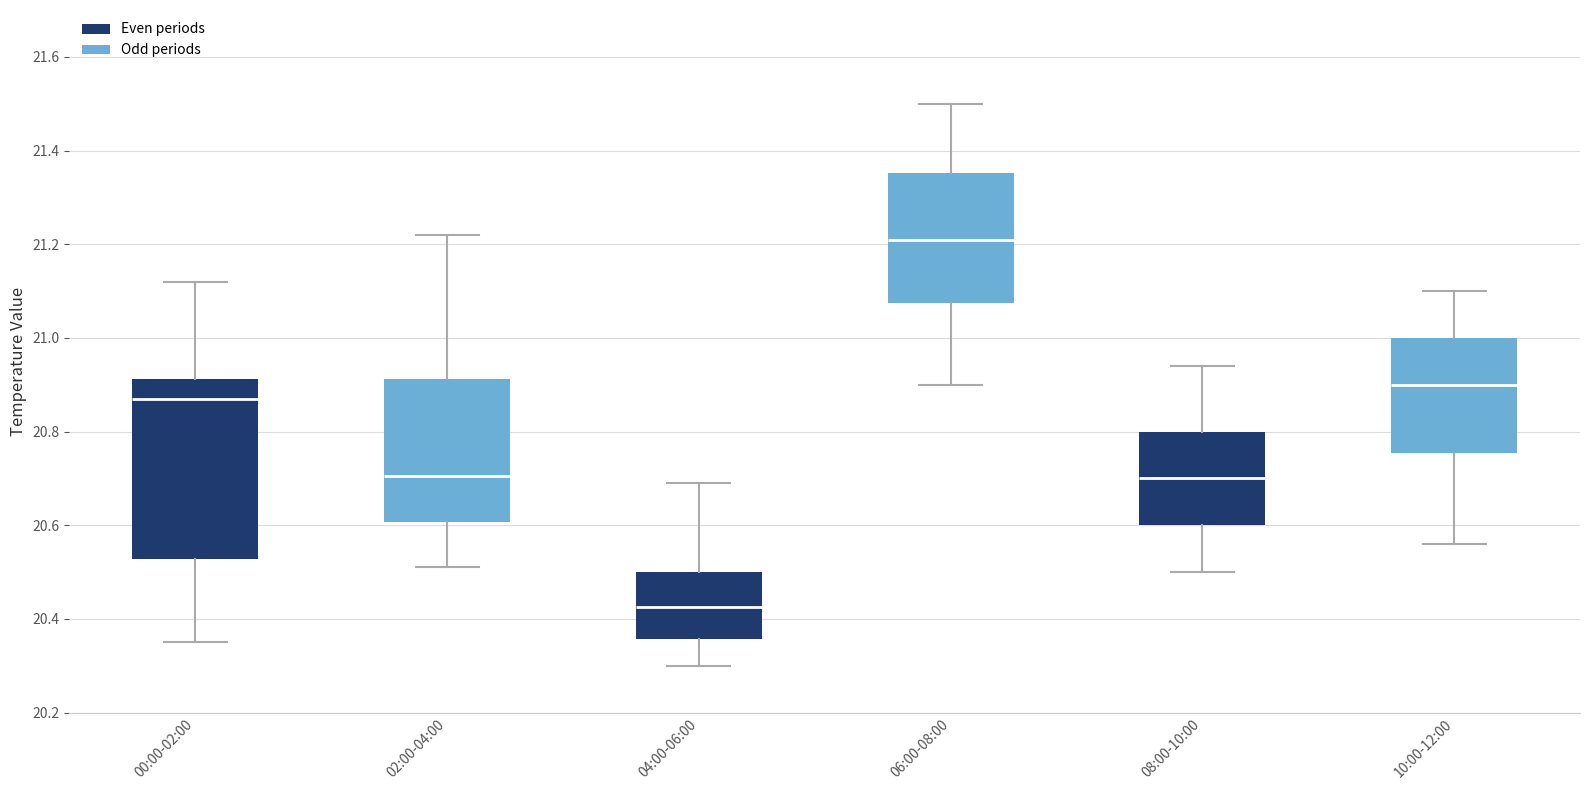

Reading left to right, transcribe this box plot: for each box, give where its median line is, the range the box spans, and where its two whiskers end, as read against the y-axis. The values are not printed on the chart, so give them approximately, as read against the axis.

00:00-02:00: median 20.88, box 20.52 to 20.92, whiskers 20.36 to 21.12
02:00-04:00: median 20.70, box 20.60 to 20.92, whiskers 20.52 to 21.22
04:00-06:00: median 20.42, box 20.36 to 20.50, whiskers 20.30 to 20.70
06:00-08:00: median 21.22, box 21.08 to 21.36, whiskers 20.90 to 21.50
08:00-10:00: median 20.70, box 20.60 to 20.80, whiskers 20.50 to 20.94
10:00-12:00: median 20.90, box 20.76 to 21.00, whiskers 20.56 to 21.10